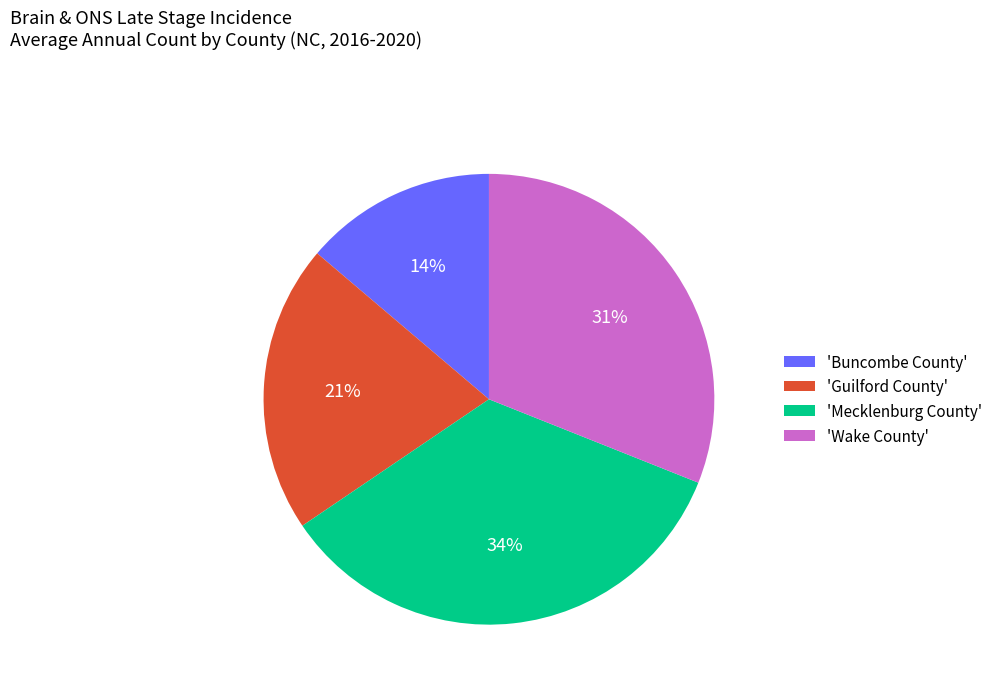

Rank the categories by value from lowest to highest.

'Buncombe County', 'Guilford County', 'Wake County', 'Mecklenburg County'